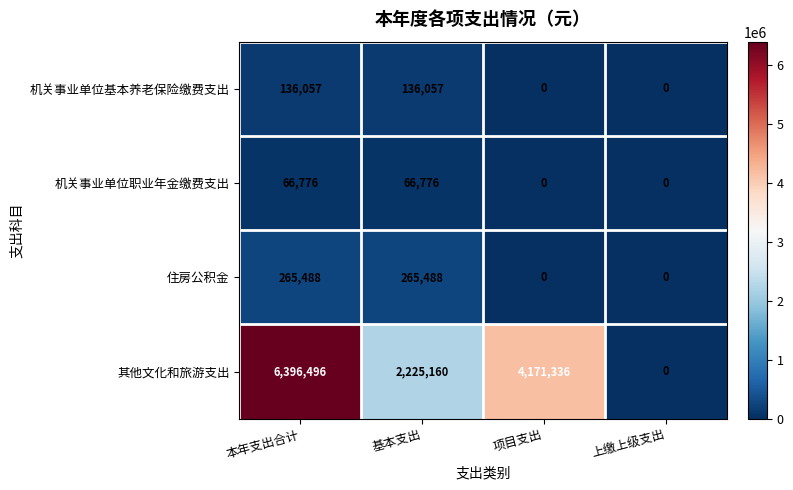

What is the sum of all 机关事业单位基本养老保险缴费支出 values?

272114